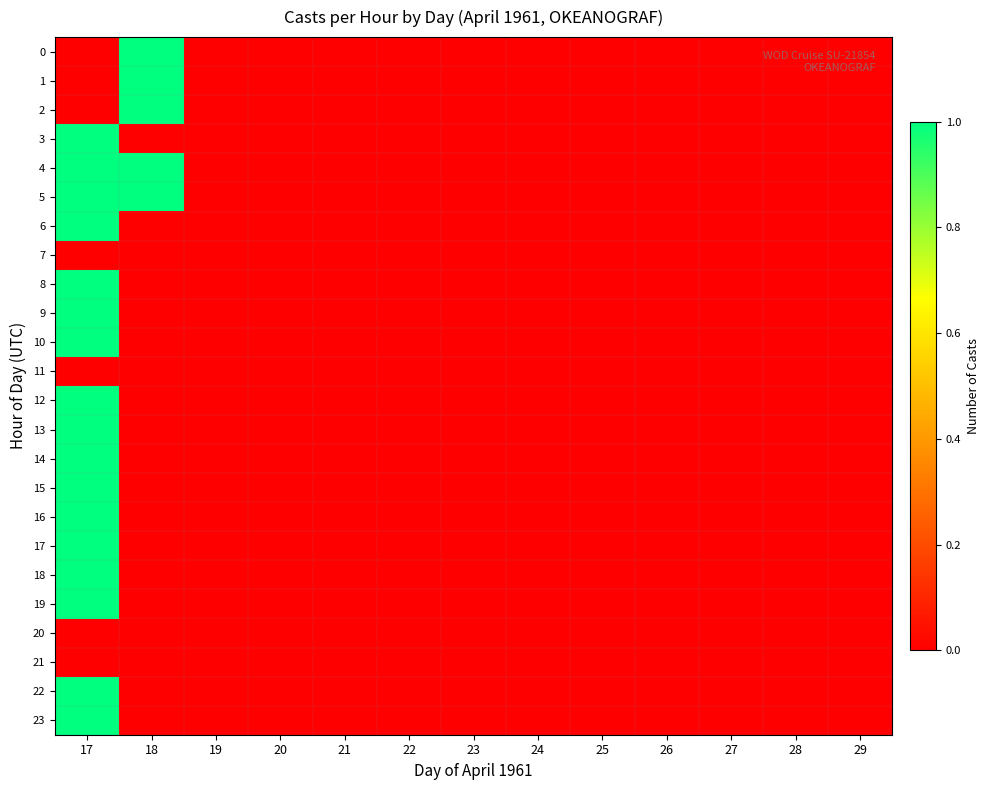

Rank the series at 26 from lowest to highest value.

0, 1, 2, 3, 4, 5, 6, 7, 8, 9, 10, 11, 12, 13, 14, 15, 16, 17, 18, 19, 20, 21, 22, 23